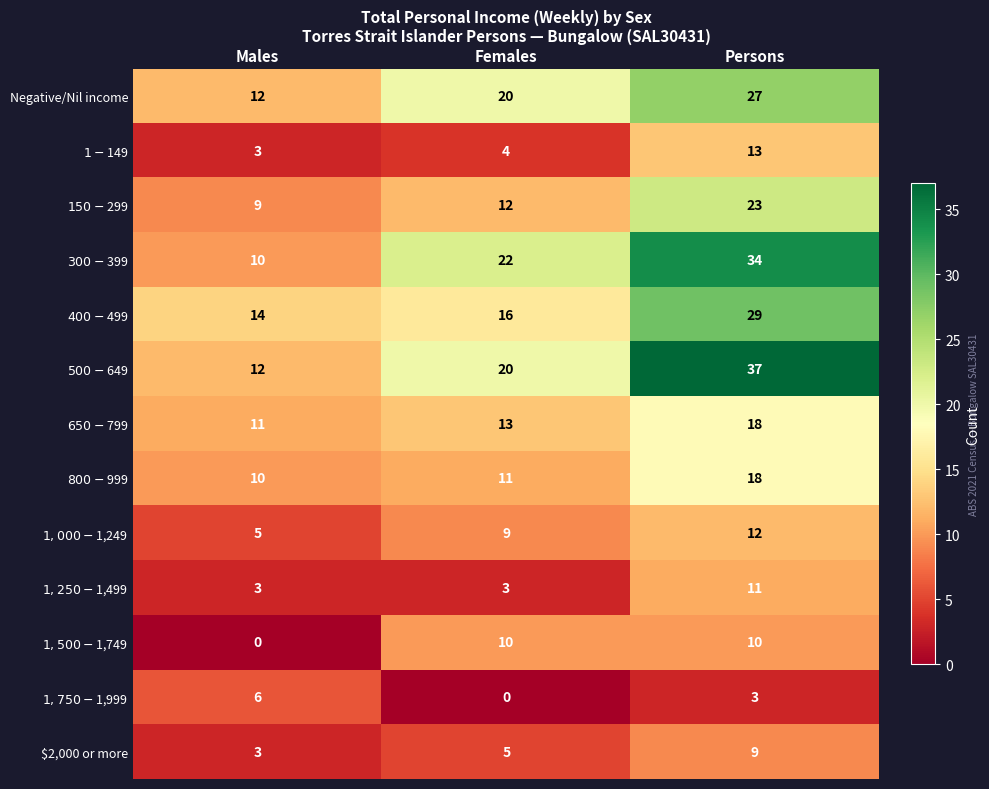

Which label corresponds to the largest value in the chart?

Persons